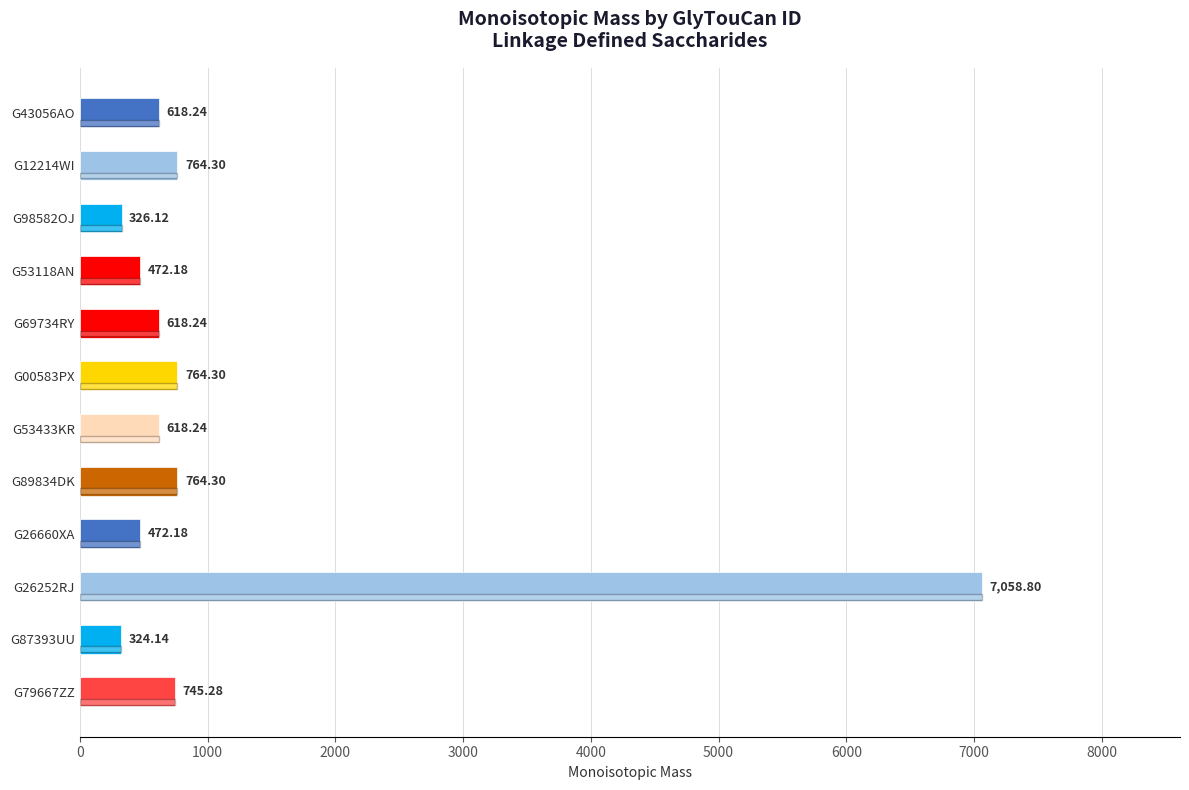

What is the ratio of the value at G98582OJ to the value at G12214WI?

0.4